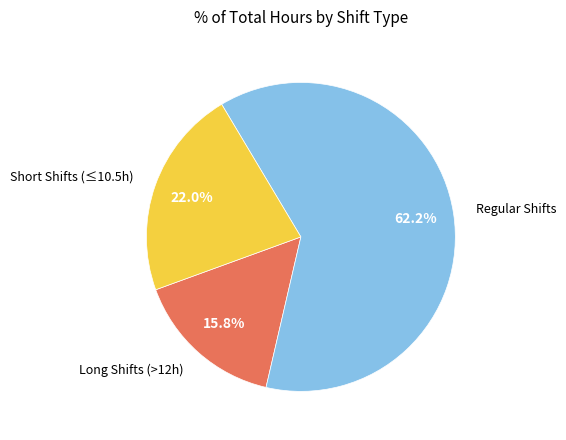

Rank the categories by value from highest to lowest.

Regular Shifts, Short Shifts (≤10.5h), Long Shifts (>12h)